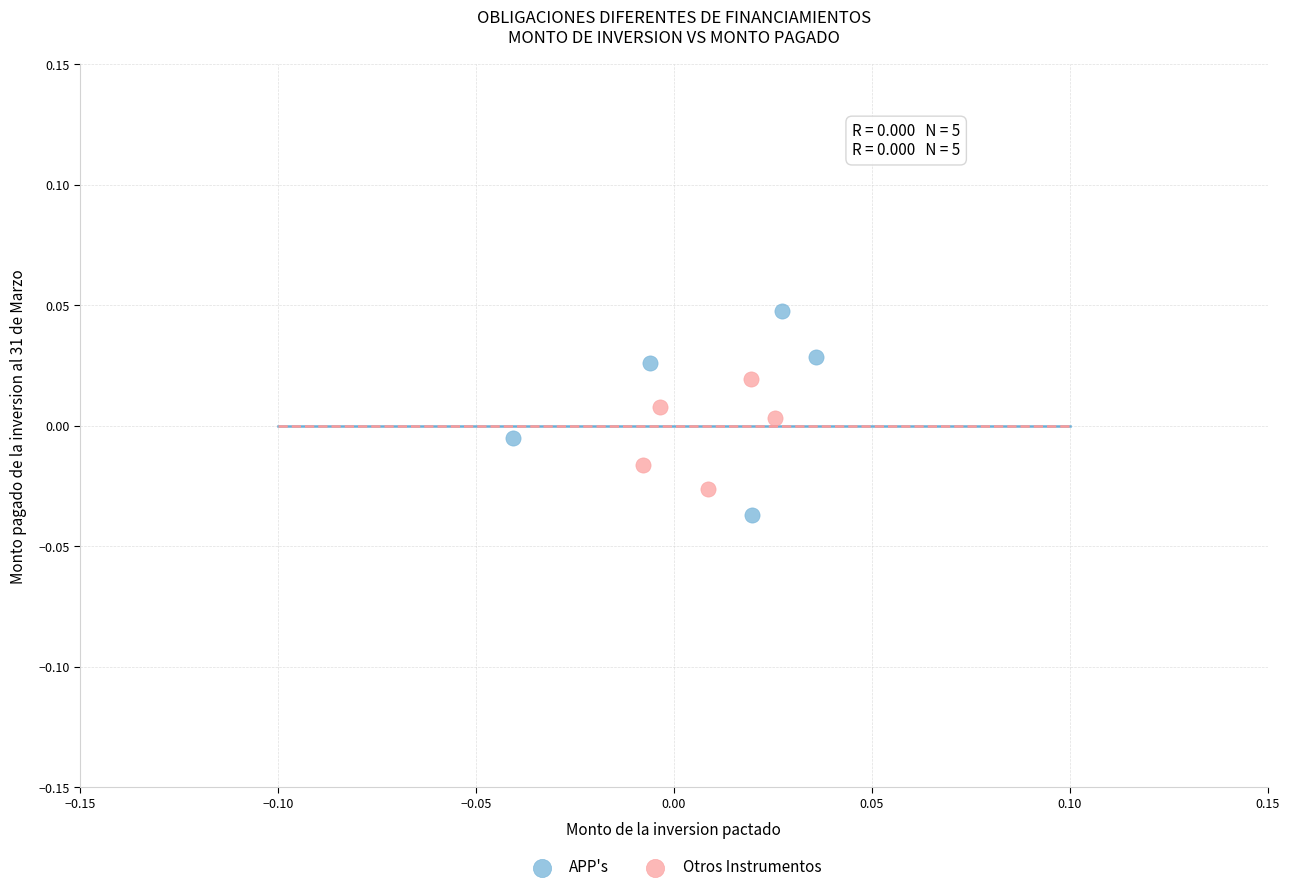

What are all the series names shown in the legend?

APP's, Otros Instrumentos